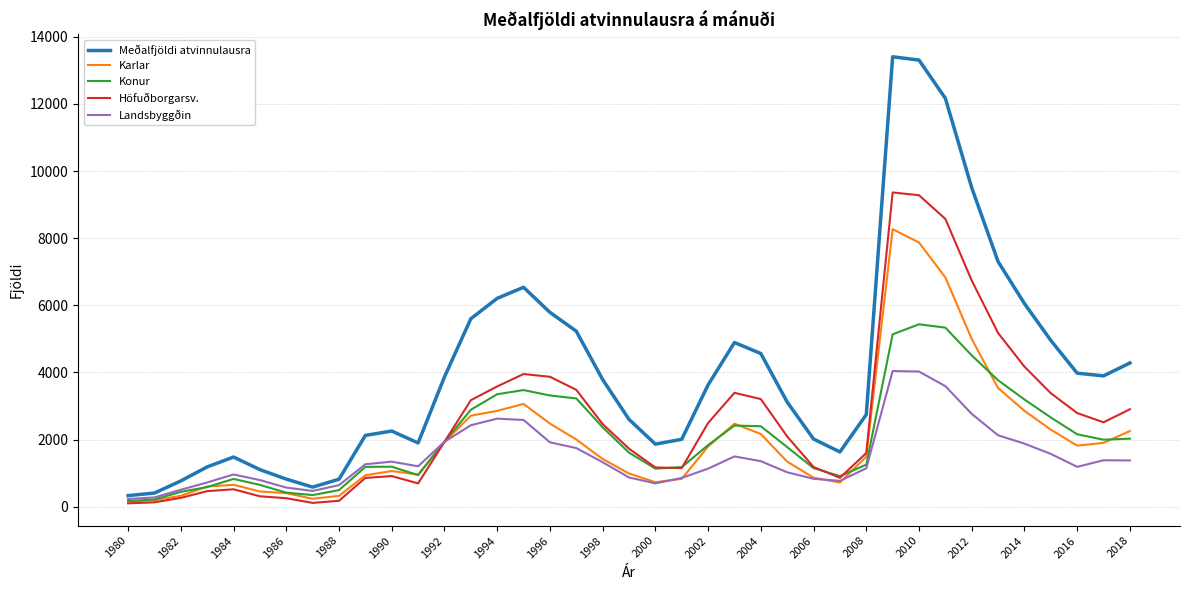

What is the maximum value for Meðalfjöldi atvinnulausra?

13406.8